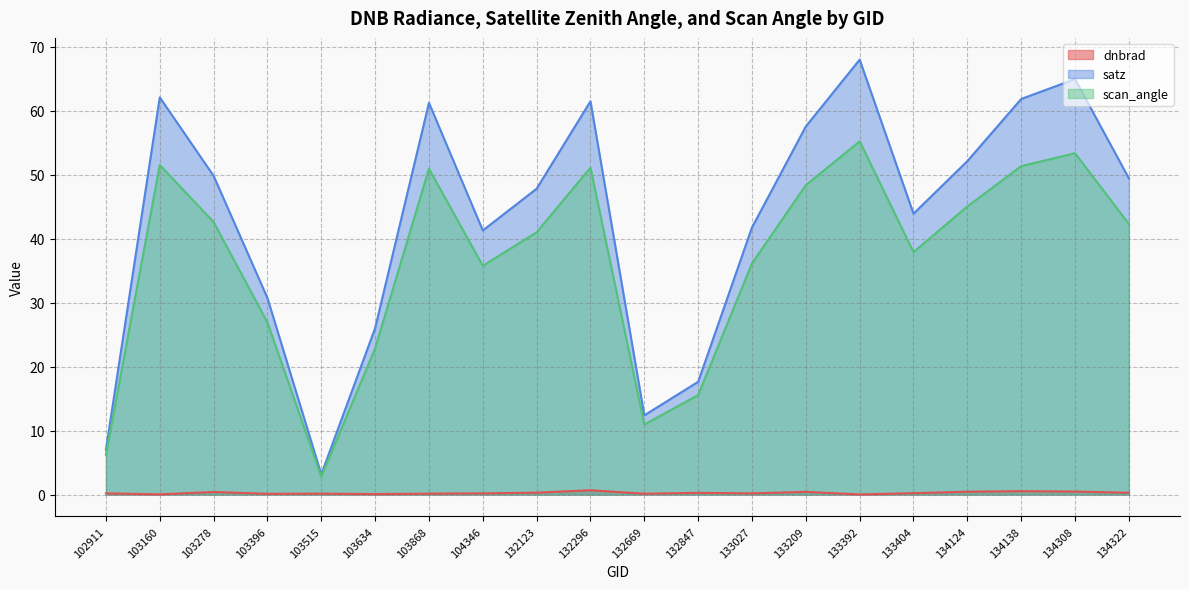

How many data points in scan_angle are less than 42?

10